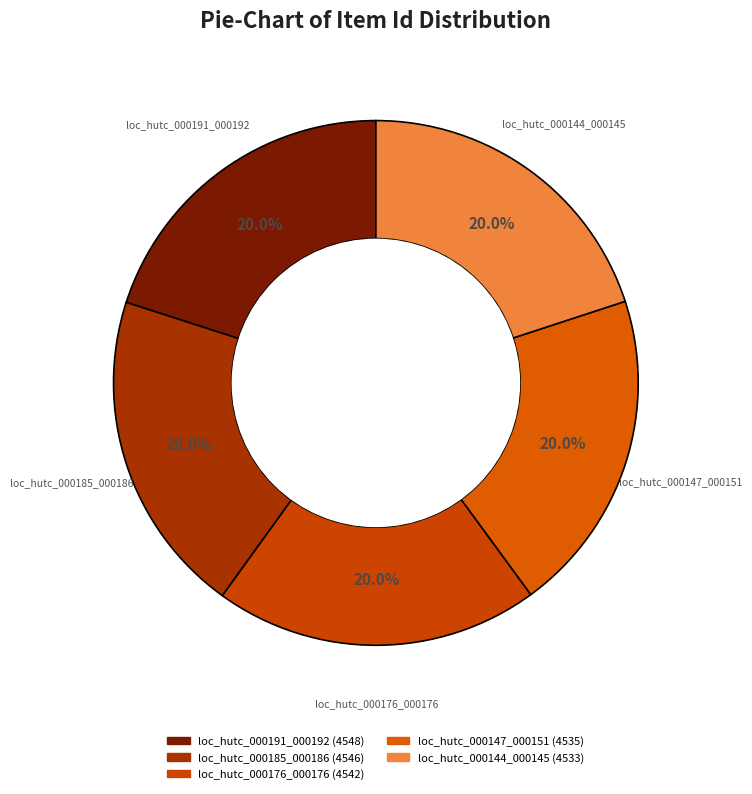

True or false: loc_hutc_000147_000151 accounts for 9% of the total.

False